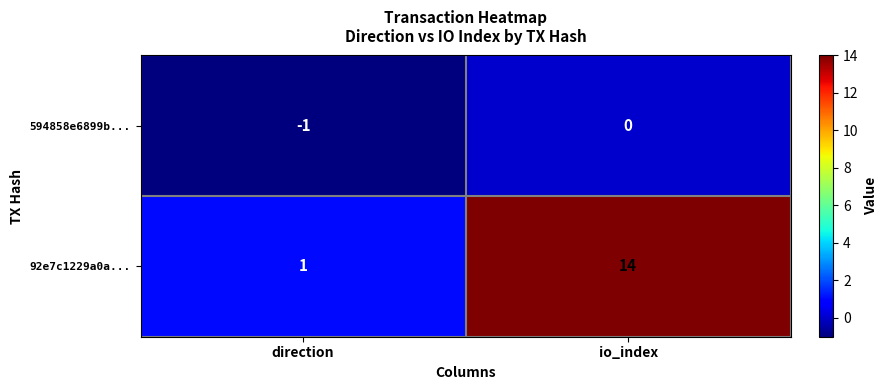

Rank the series by their maximum value, from lowest to highest.

594858e6899b..., 92e7c1229a0a...